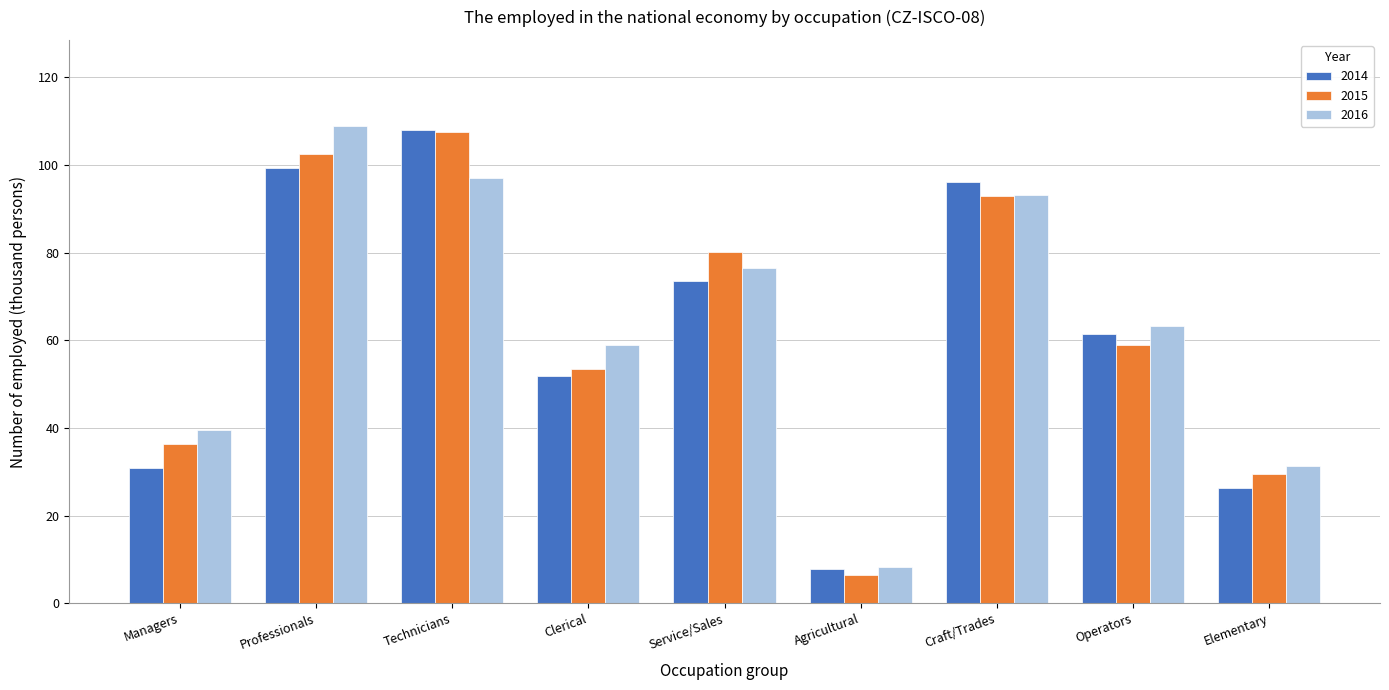

Reading right to left, extract all data points from this chart.

2014: Elementary=26.4	Operators=61.4	Craft/Trades=96.1	Agricultural=7.9	Service/Sales=73.5	Clerical=52.0	Technicians=108.0	Professionals=99.2	Managers=31.0
2015: Elementary=29.6	Operators=58.9	Craft/Trades=92.8	Agricultural=6.5	Service/Sales=80.2	Clerical=53.5	Technicians=107.4	Professionals=102.4	Managers=36.3
2016: Elementary=31.3	Operators=63.3	Craft/Trades=93.2	Agricultural=8.2	Service/Sales=76.4	Clerical=58.8	Technicians=97.1	Professionals=108.9	Managers=39.5